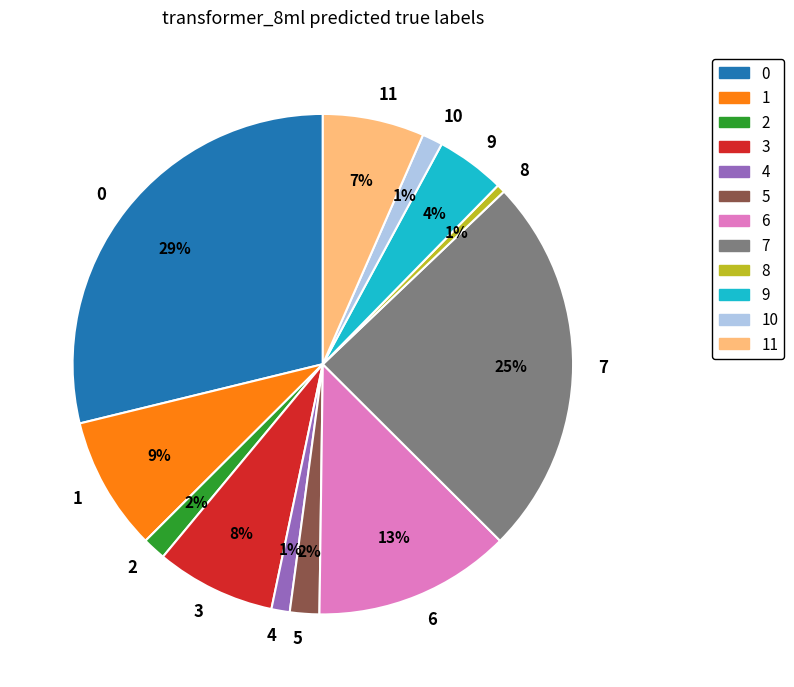

Which has a higher value, 10 or 6?

6